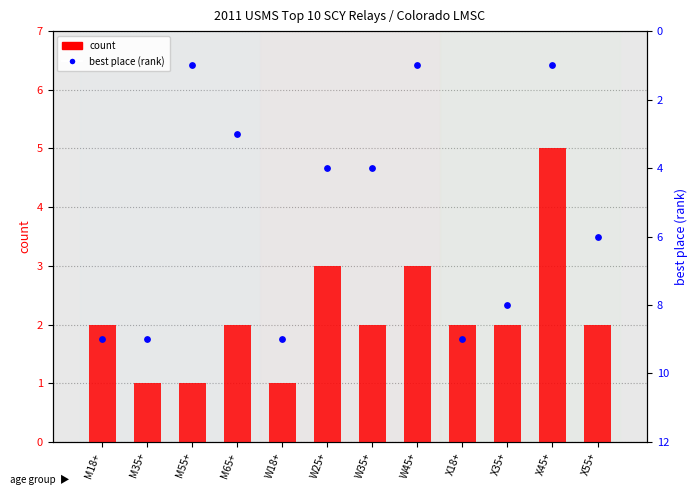

What are all the series names shown in the legend?

count, best place (rank)